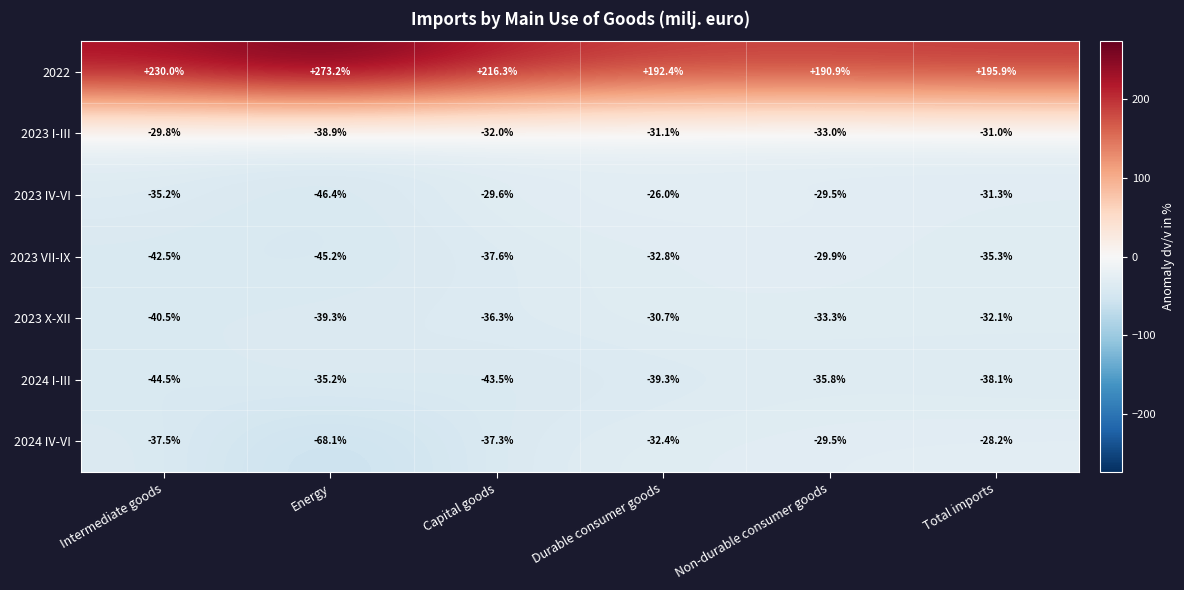

Count the number of categories in the chart.

6